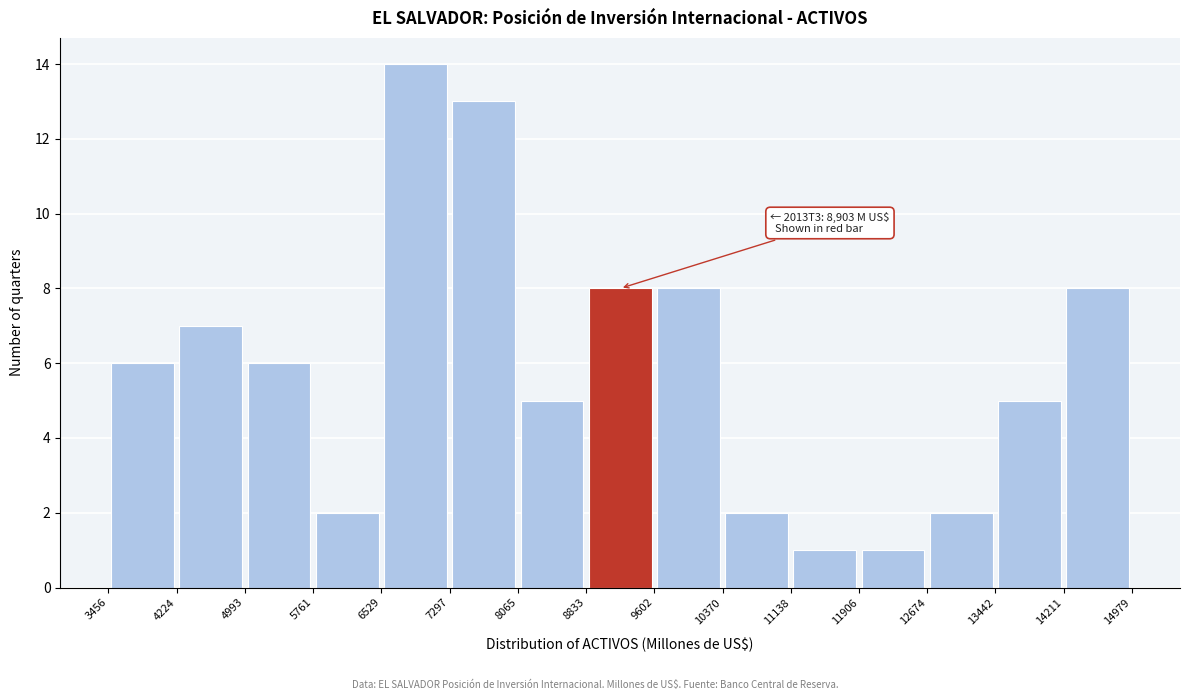

Which range on the x-axis has the tallest bar?

6529 to 7297